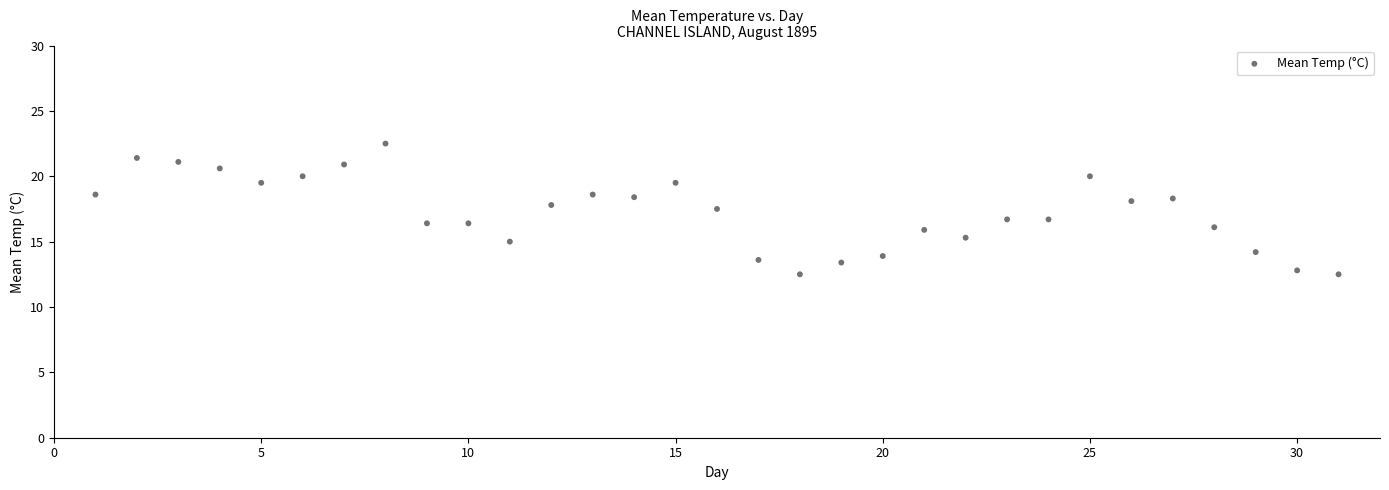

What is the range of Y values (max minus min)?

10.0